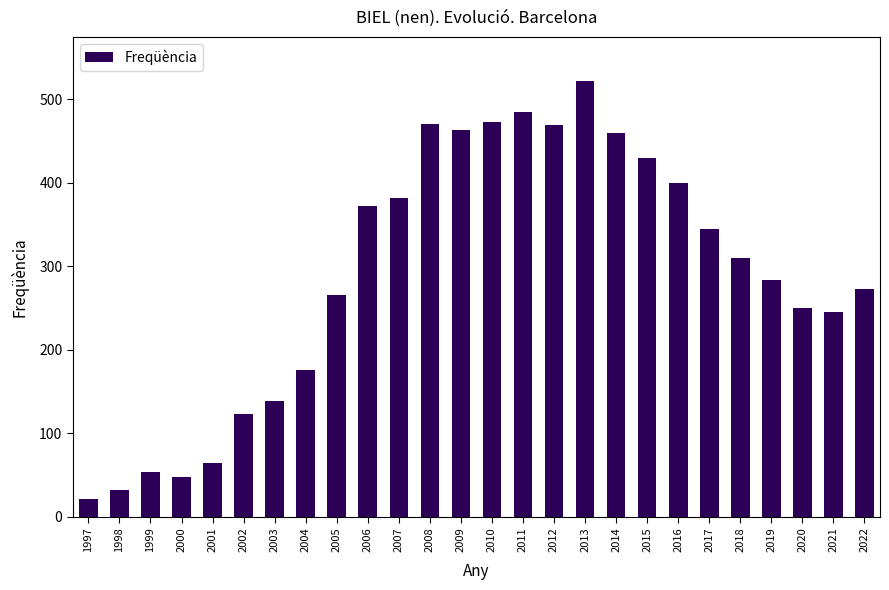

Is it true that the value at 1999 is 53?

True